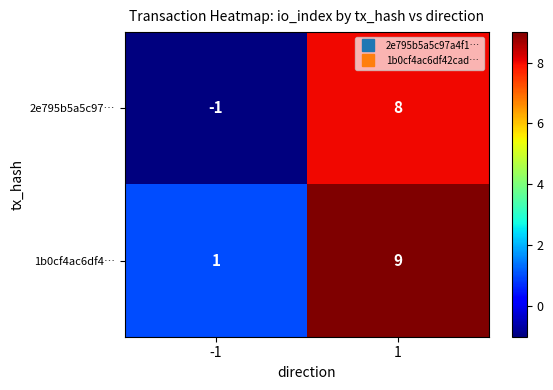

What is the total value across all series at 1?

17